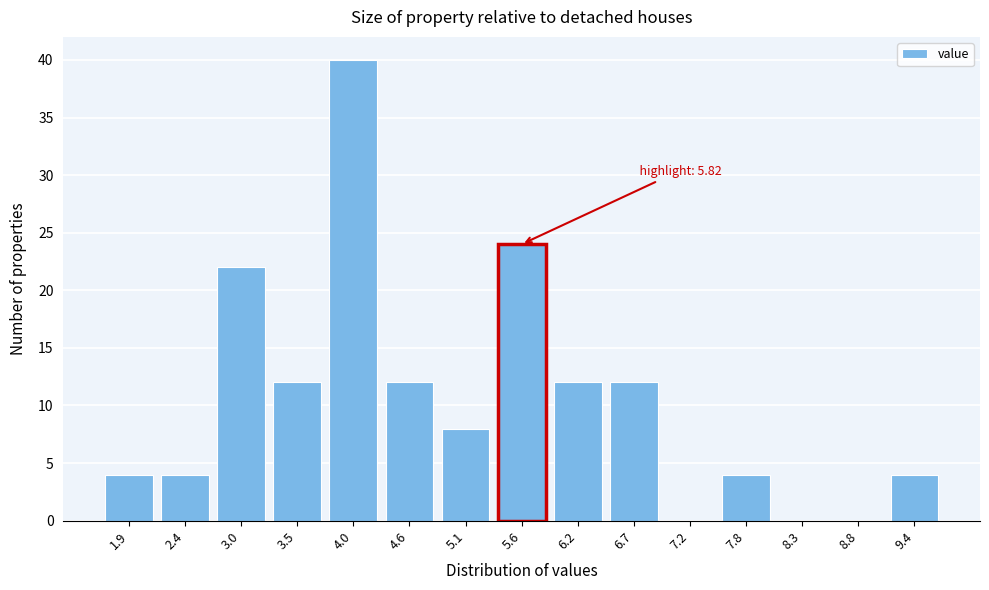

Reading left to right, transcribe all the data shown in this chart.

1.9=4	2.4=4	3.0=22	3.5=12	4.0=40	4.6=12	5.1=8	5.6=24	6.2=12	6.7=12	7.2=0	7.8=4	8.3=0	8.8=0	9.4=4